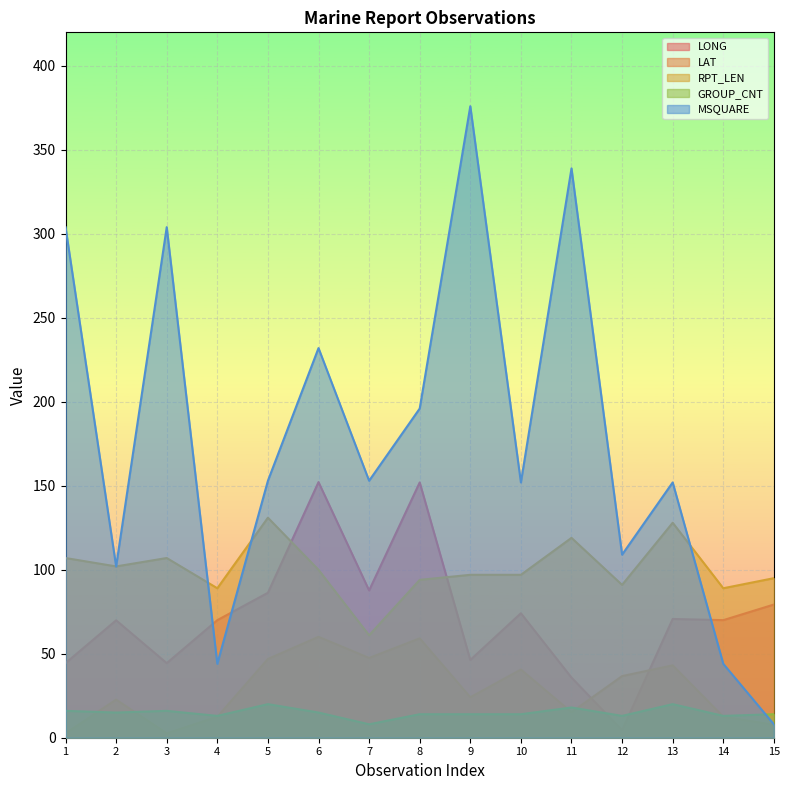

How many lines are shown in the chart?

5